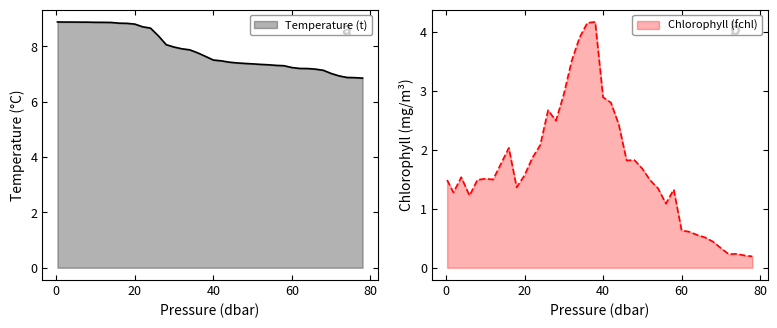

What is the minimum value for Chlorophyll (fchl)?

0.2